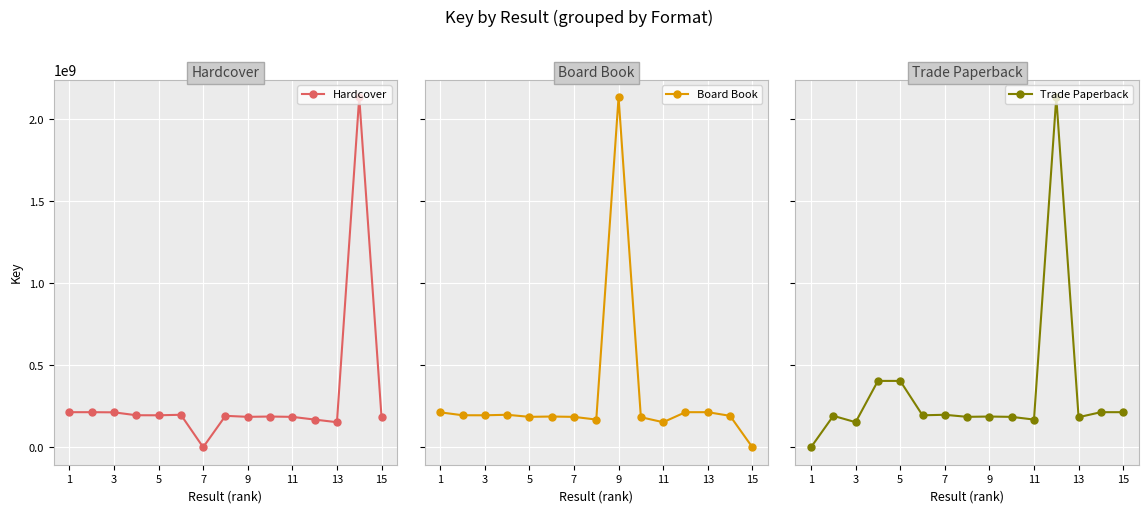

The value of Hardcover at 11 is 186606912. True or false?

True